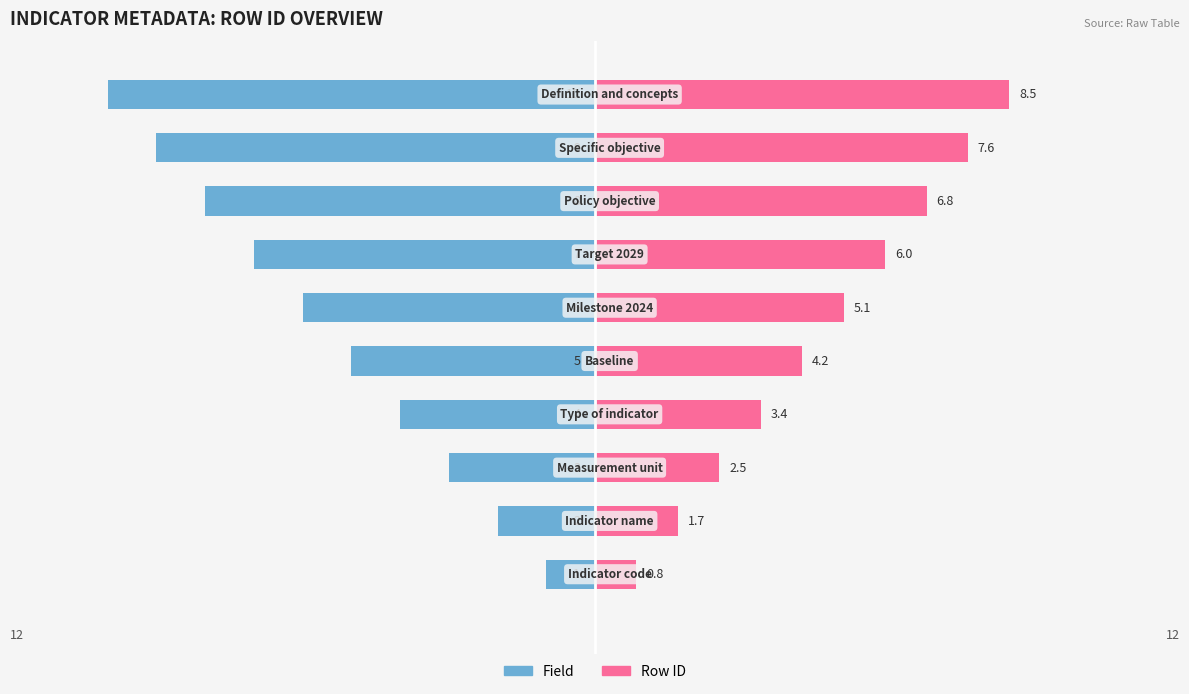

How many values in the Field series are below -5?

5